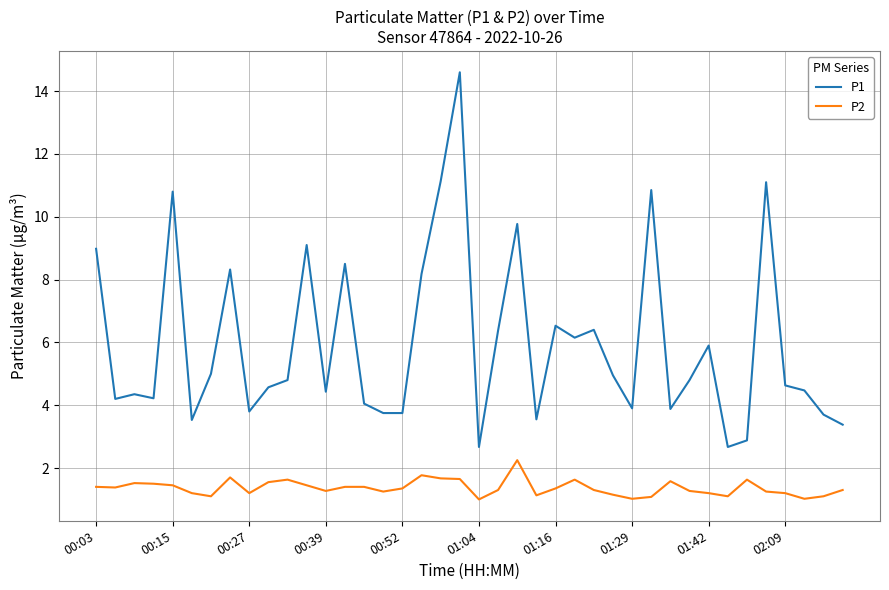

What is the minimum value for P2?

1.0